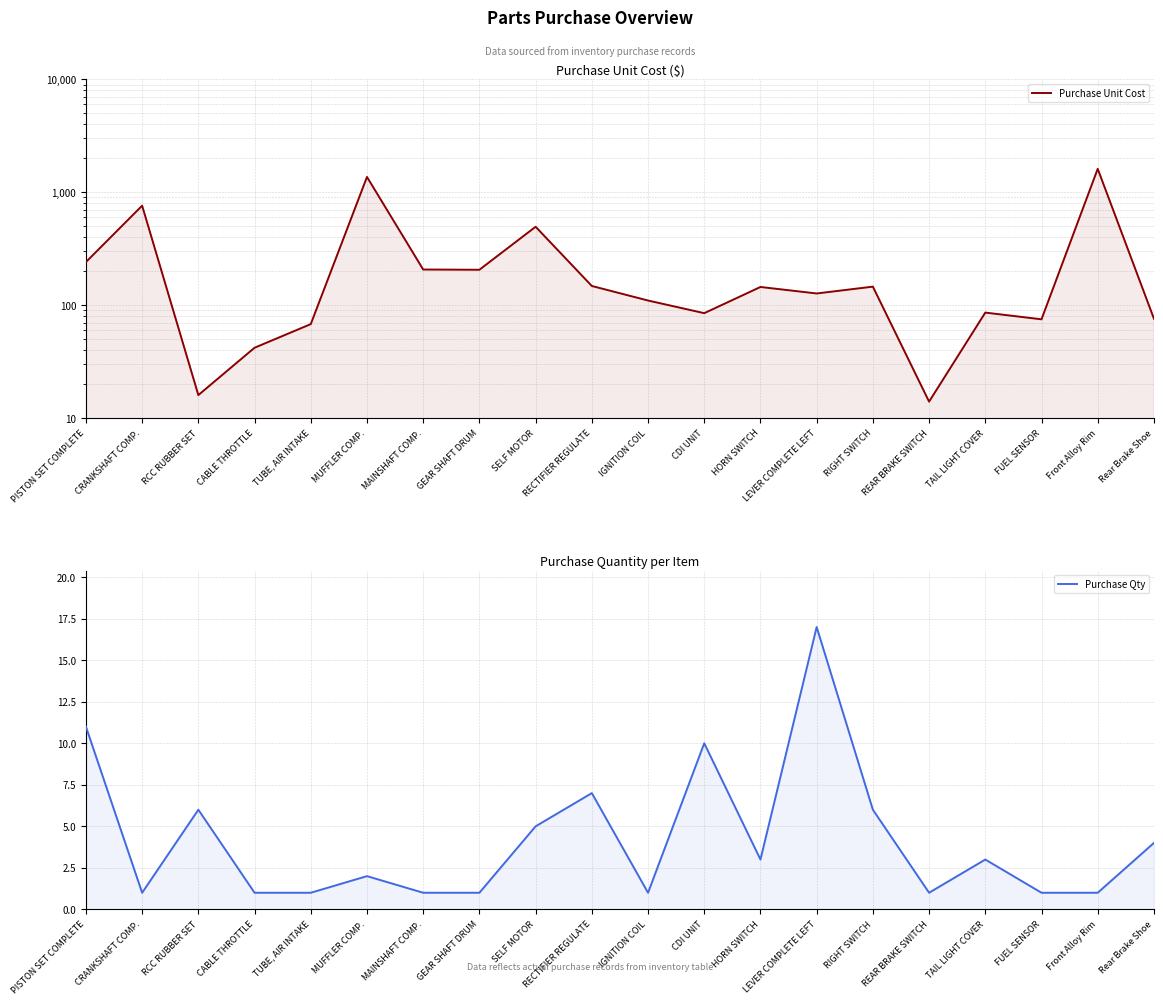

What is the minimum value shown in the chart?

1